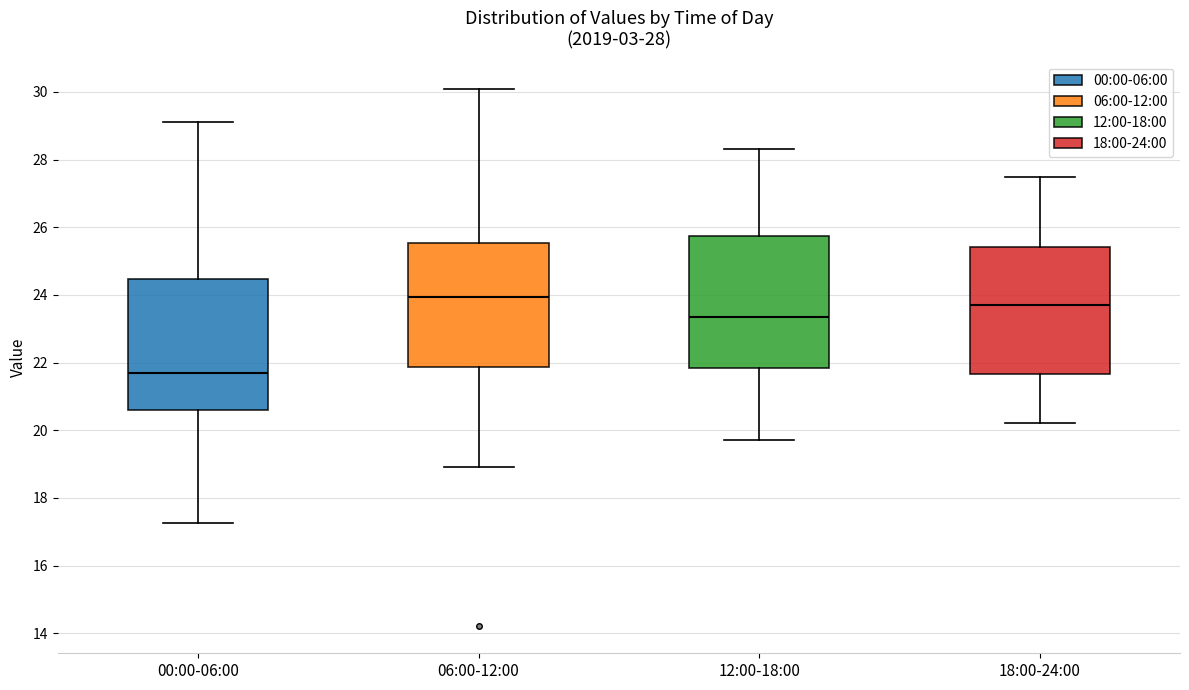

Which box has the highest median line?

06:00-12:00